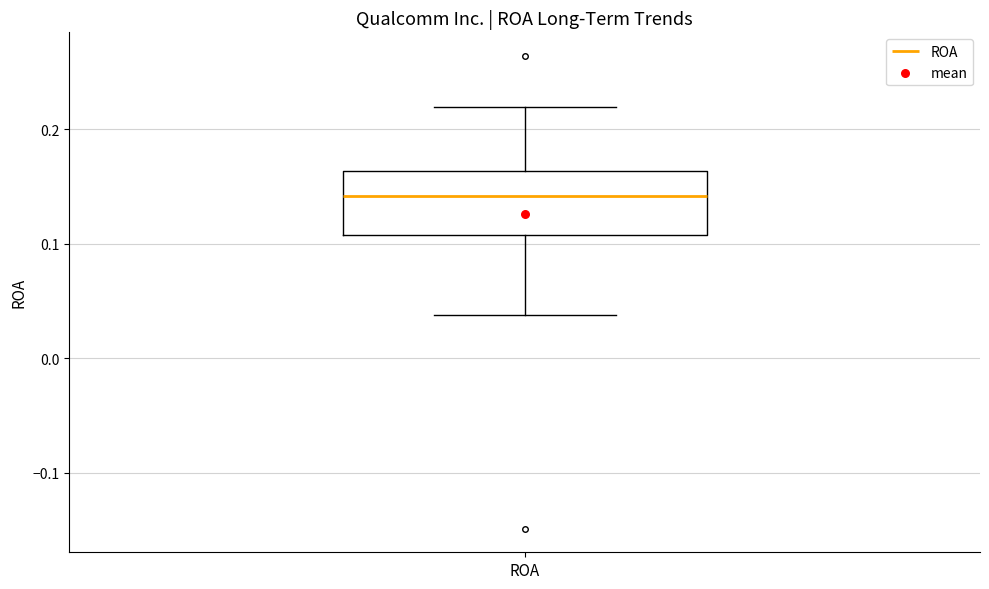

Transcribe this box plot: give where the median line is, the range the box spans, and where the two whiskers end, as read against the y-axis. The values are not printed on the chart, so give them approximately, as read against the axis.

median 0.14, box 0.11 to 0.16, whiskers 0.04 to 0.22